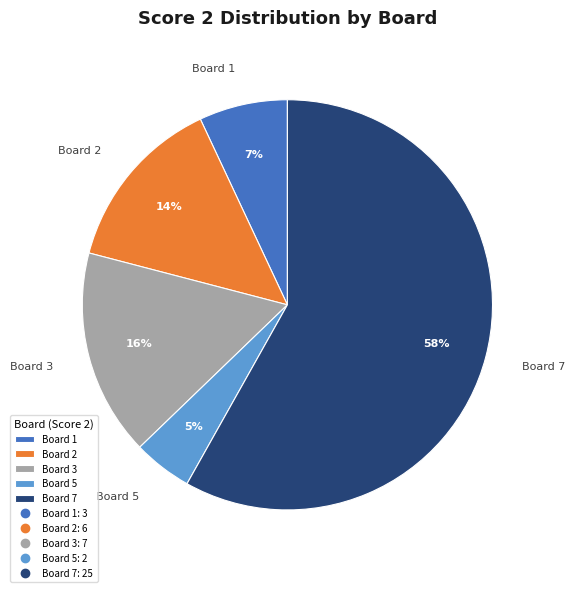

Is there any slice that represents more than half of the pie?

Yes